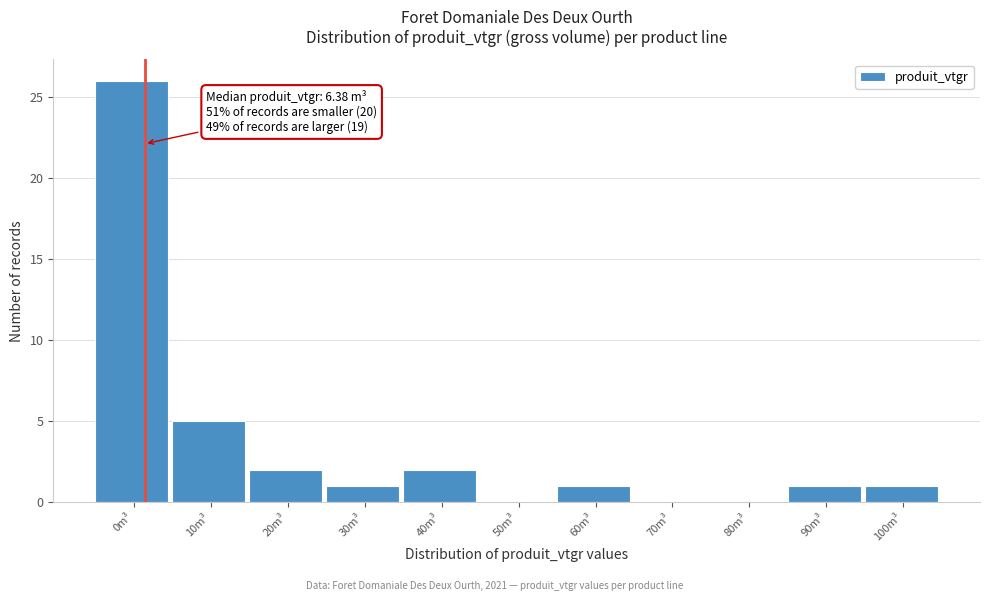

Reading left to right, list all the values displayed in this chart.

0m³=26	10m³=5	20m³=2	30m³=1	40m³=2	50m³=0	60m³=1	70m³=0	80m³=0	90m³=1	100m³=1